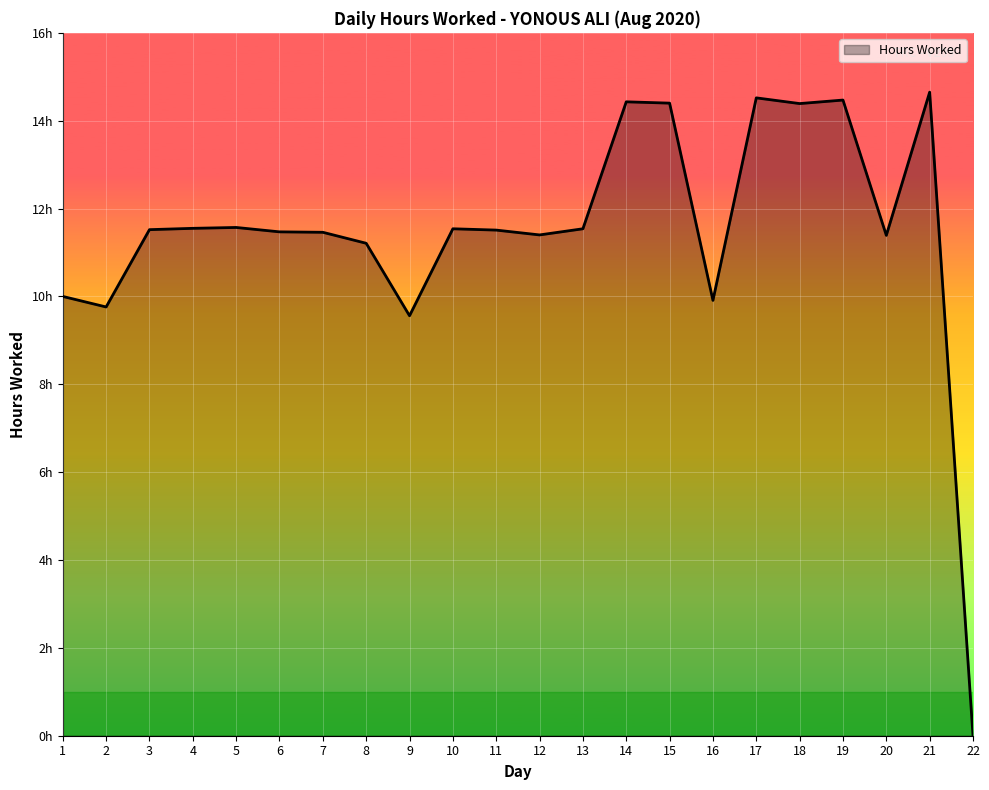

The value at 15 is 14.4. True or false?

True